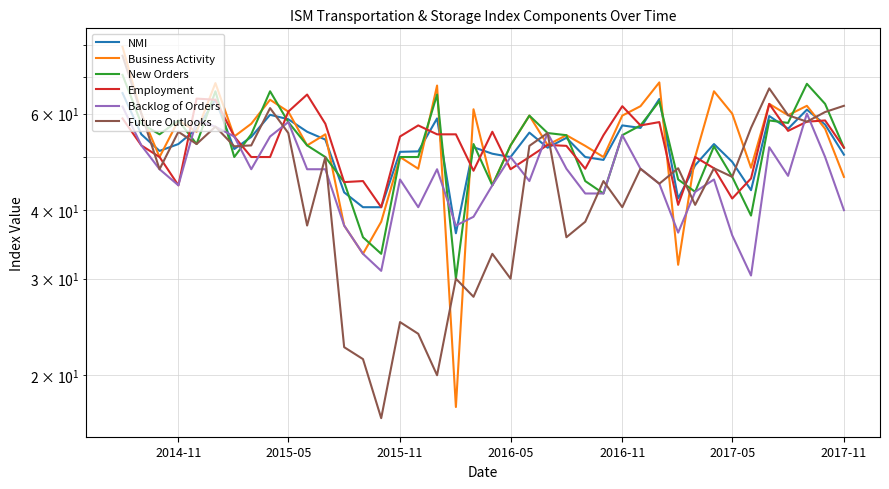

True or false: NMI and Employment intersect in this chart.

True